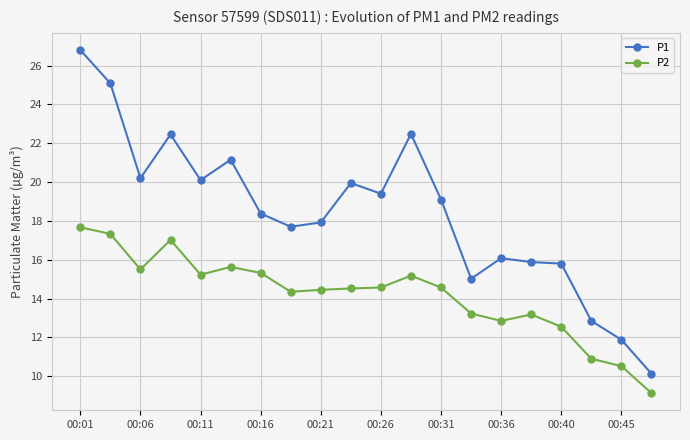

True or false: P2 has more than 1 interior local peaks.

True